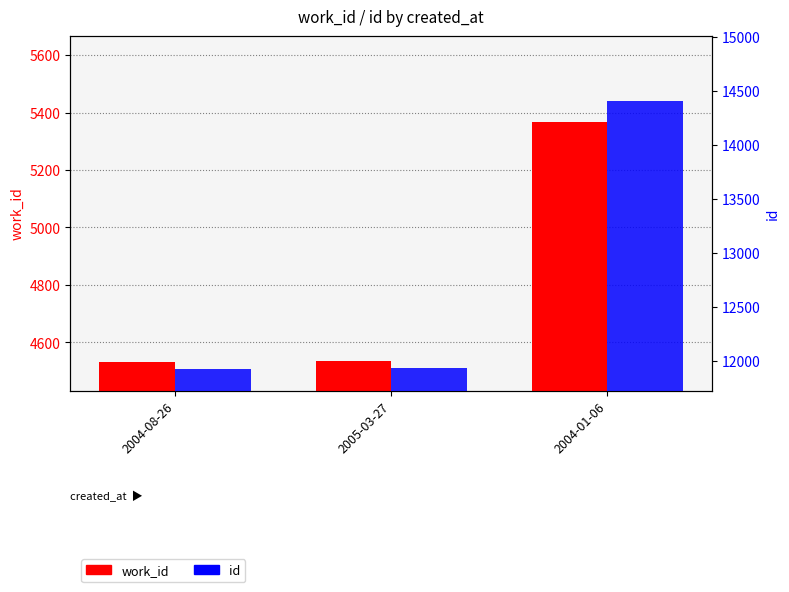

Which series changed the most between 2005-03-27 and 2004-01-06?

id